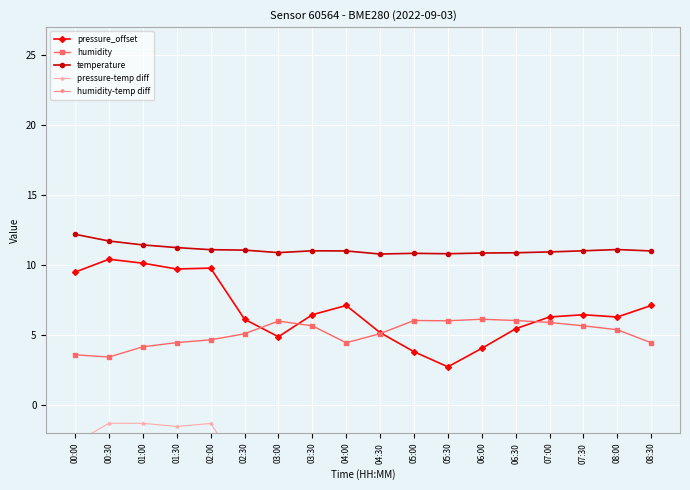

What is the total value across all series at 04:00?

12.1